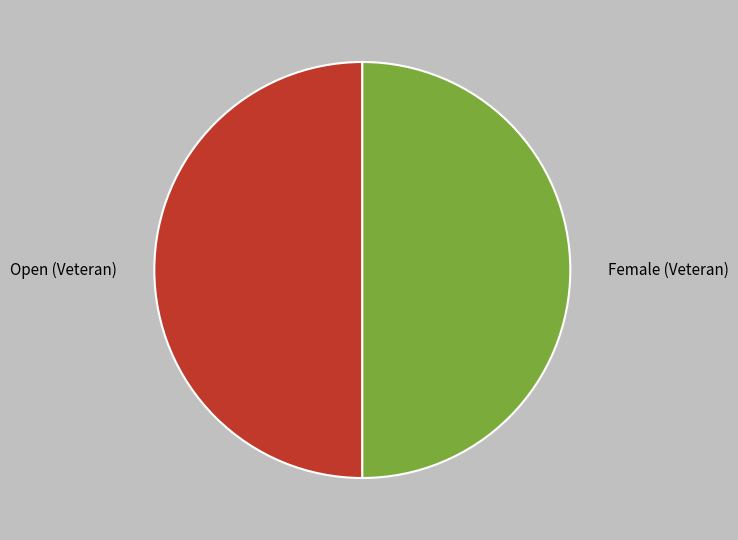

How many slices are in this pie chart?

2